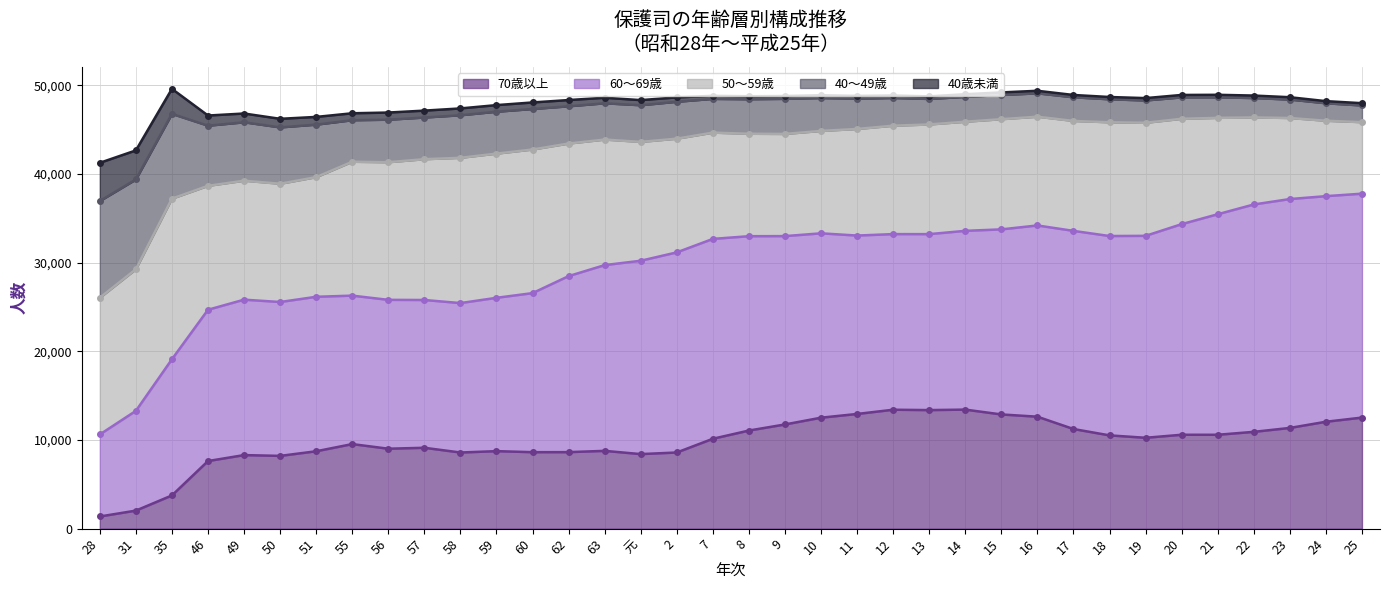

How many lines are shown in the chart?

5